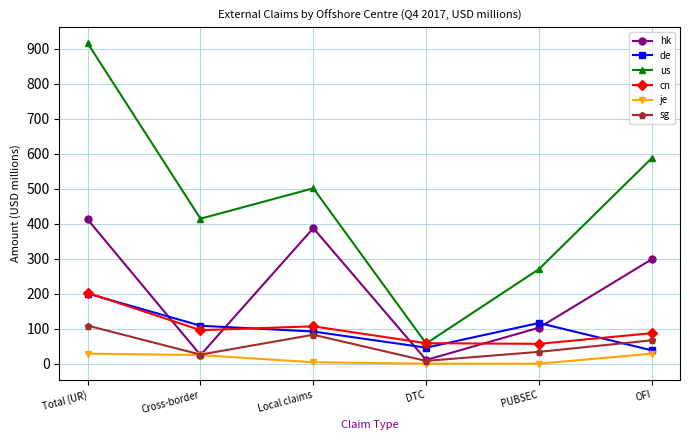

True or false: us and hk intersect in this chart.

False